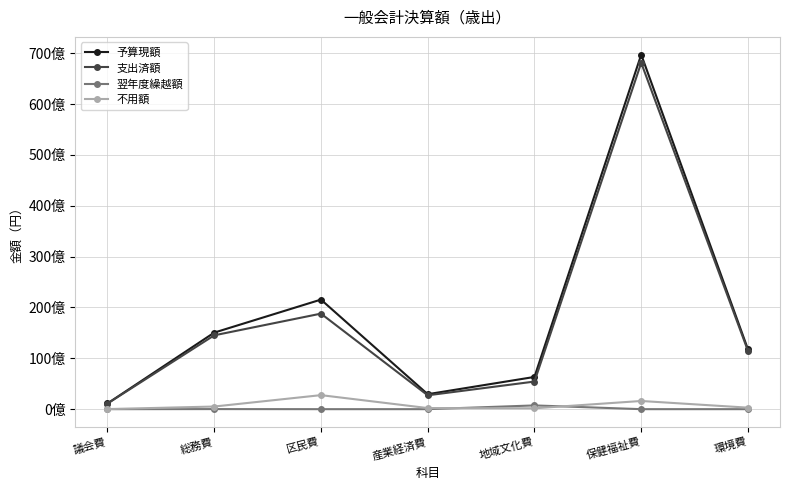

Is this an area chart (filled region under the line)?

No